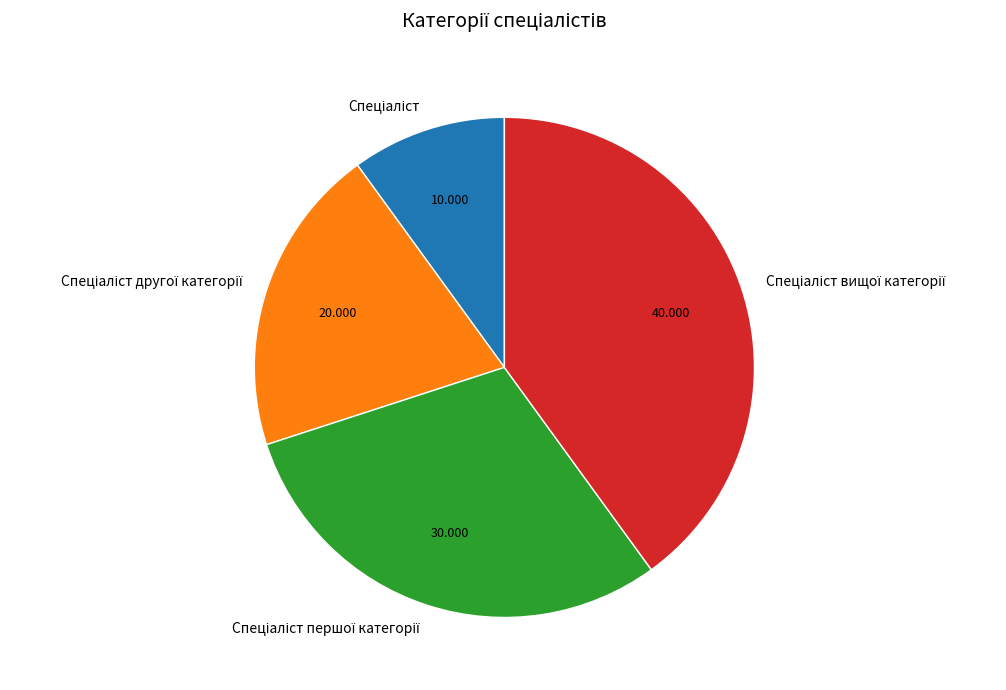

Is there a majority slice in this chart?

No